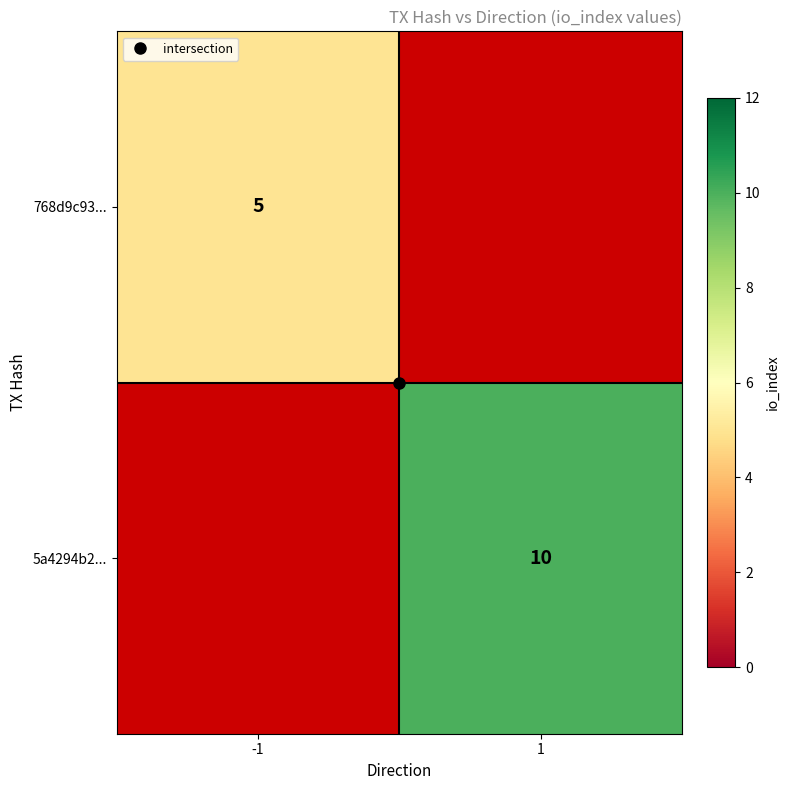

Which has a higher value, 1 or -1?

-1